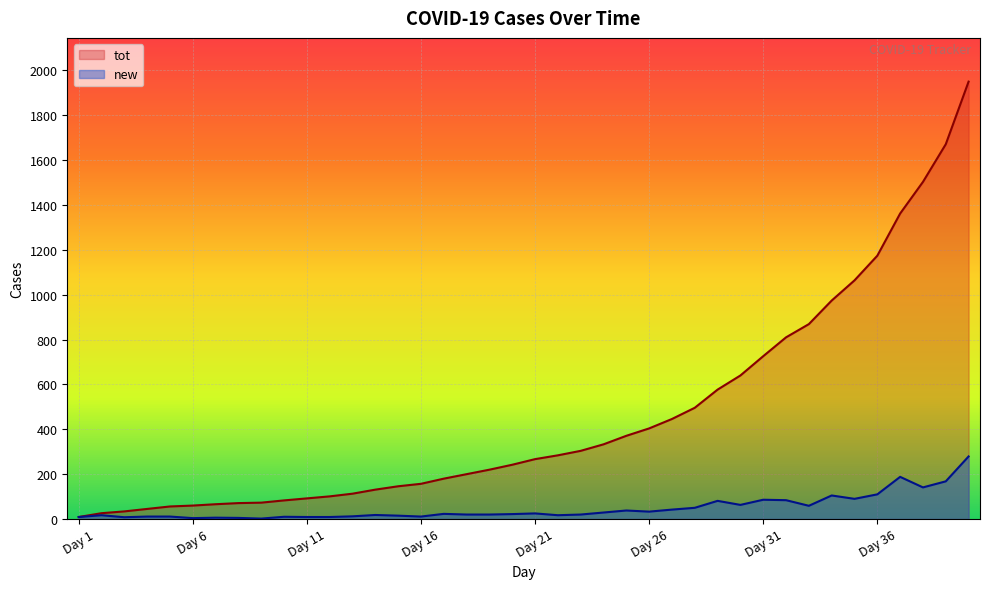

What is the value of the tot point at the 20th from the left?

242